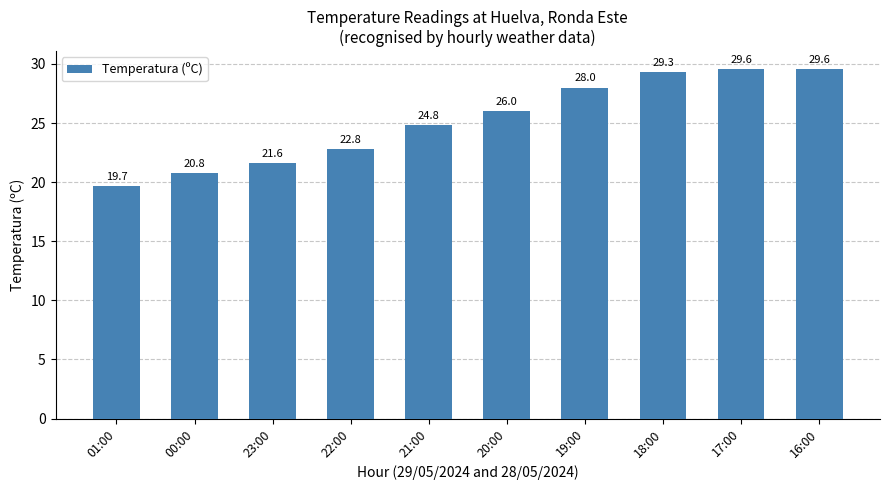

What is the sum of the values at 20:00 and 17:00?

55.6